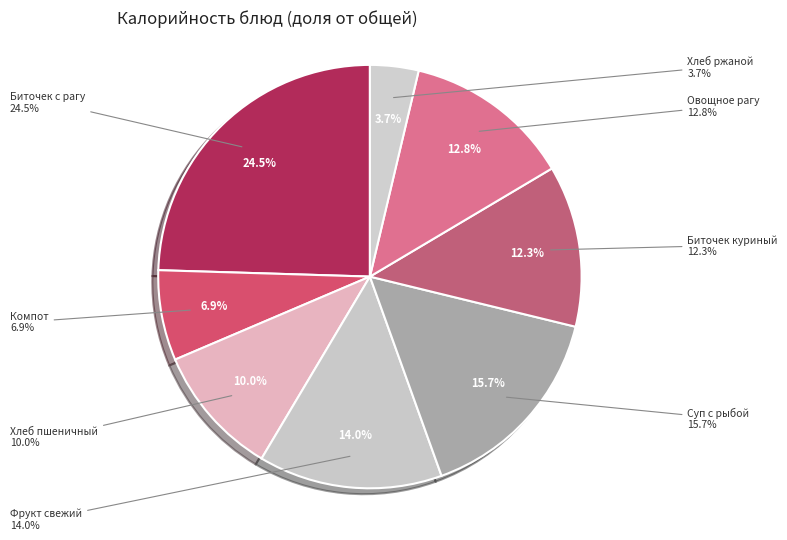

Which has a higher value, Компот из плодов или ягод сушёных or Суп картофельный с рыбой?

Суп картофельный с рыбой